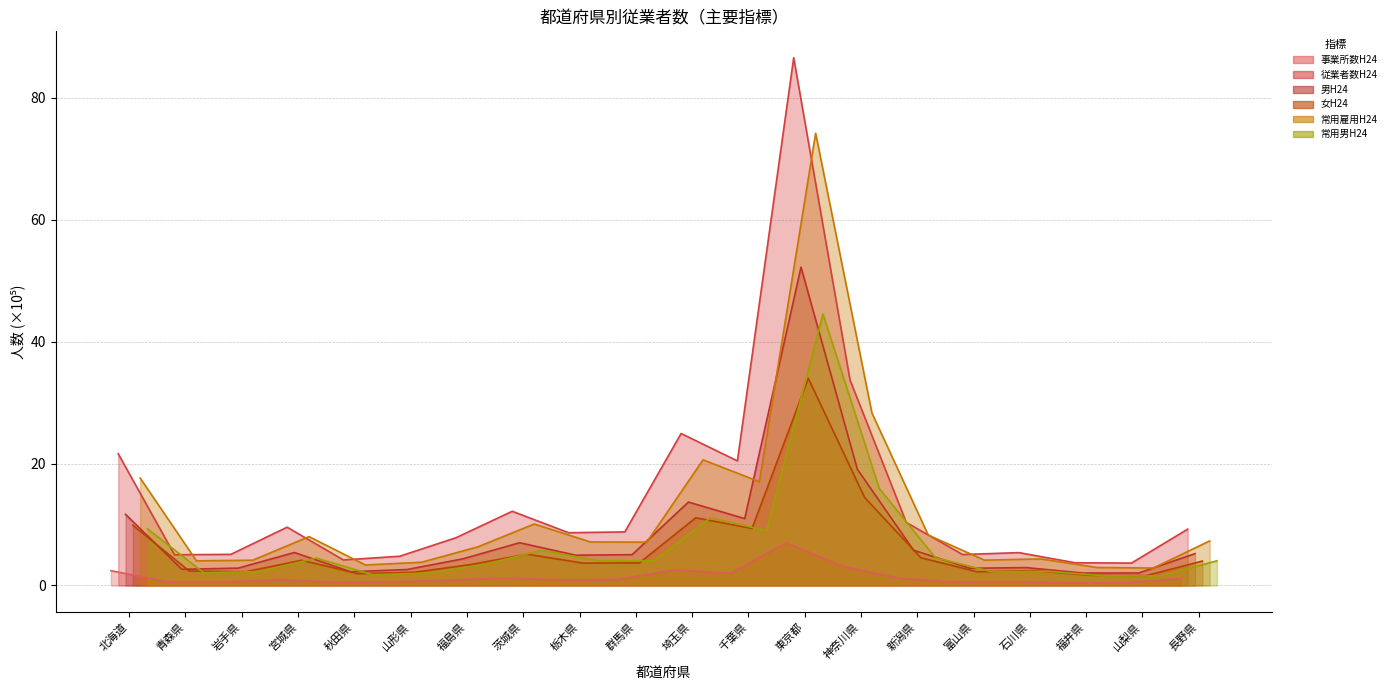

How many lines are shown in the chart?

6